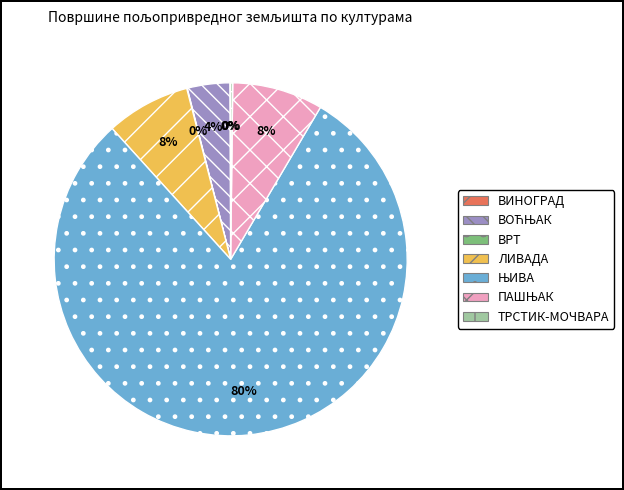

To the nearest percent, what is the average slice percentage?

14%